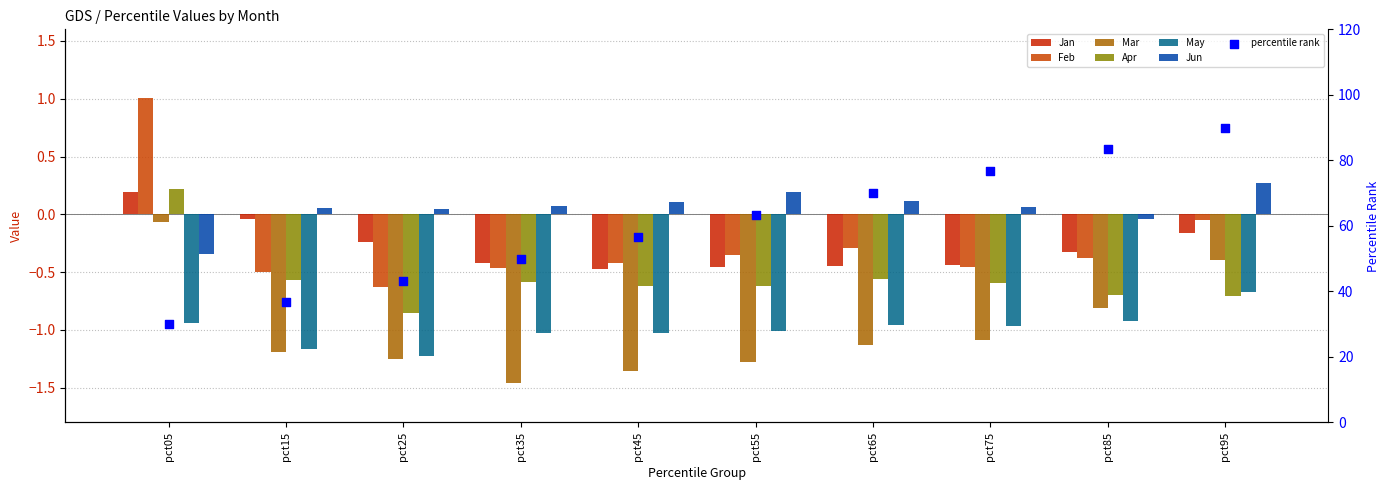

Is the value of Jan at pct45 greater than the value of Apr at pct35?

Yes